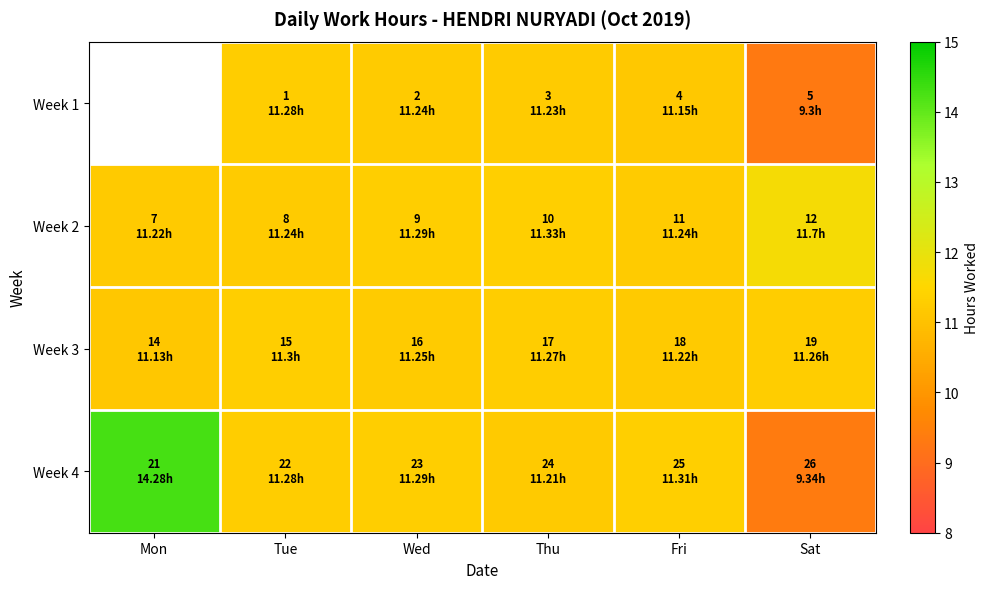

What is the sum of the Week 2 values at Fri and Tue?

22.5